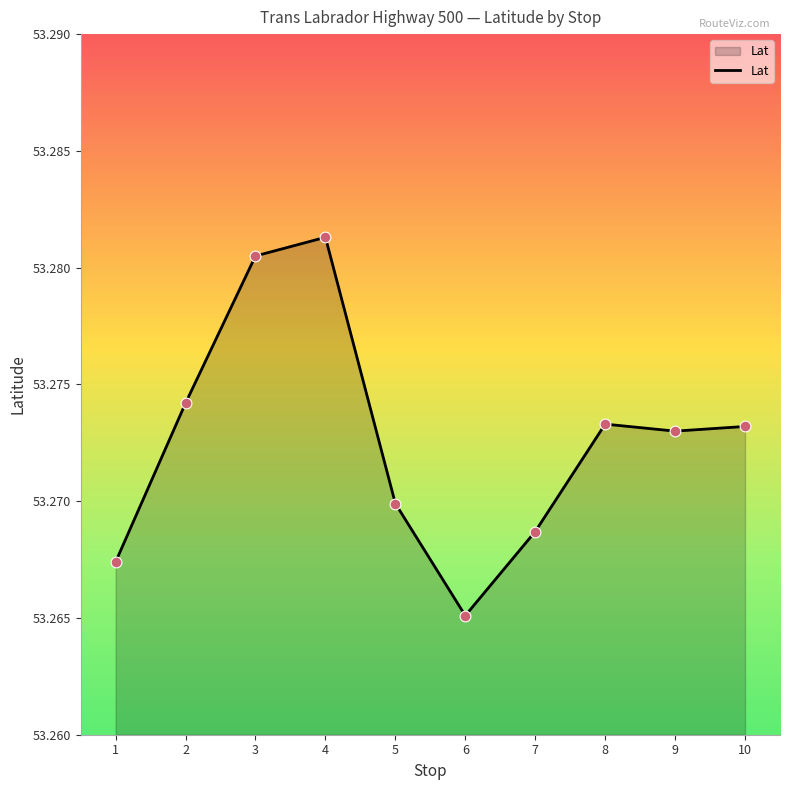

What is the ratio of the value at 9 to the value at 2?

1.0